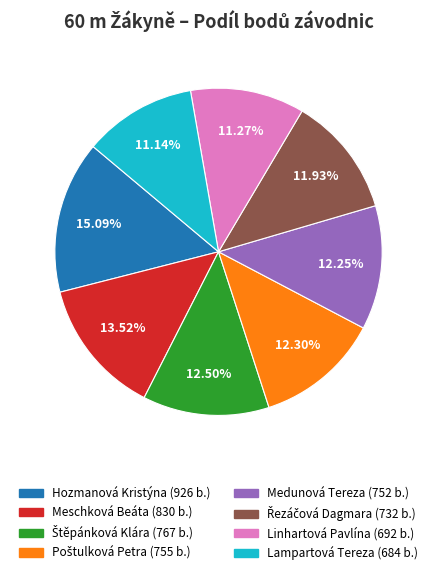

Is it true that Hozmanová Kristýna is 15% of the pie?

True